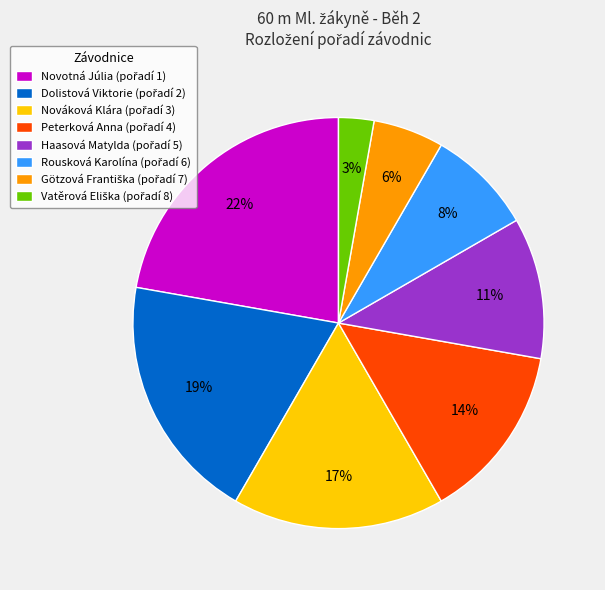

To the nearest percent, what percentage of the pie is Peterková Anna?

14%